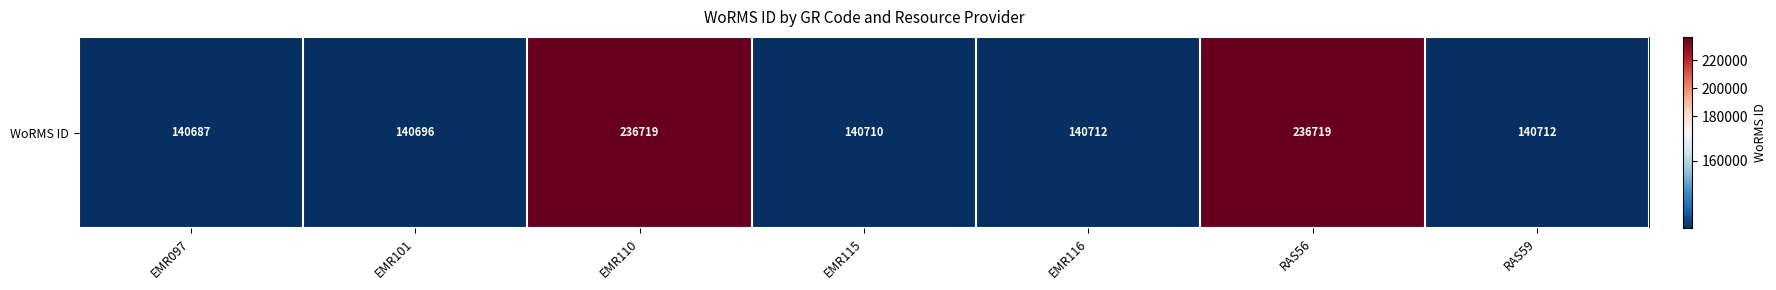

What is the sum of all values?

1176955